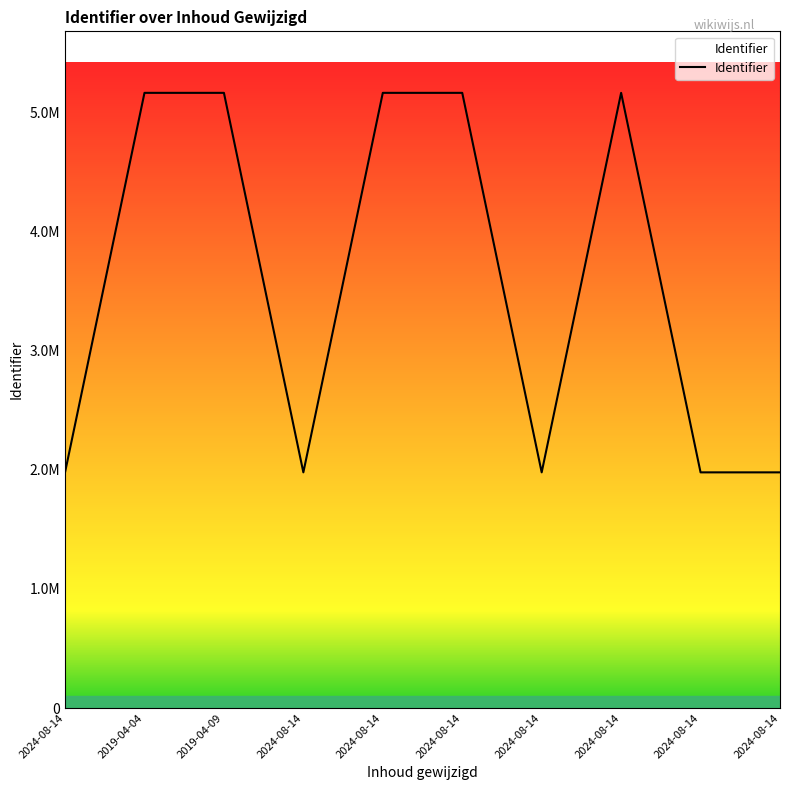

Where does the data first go above 5165510?

2019-04-09